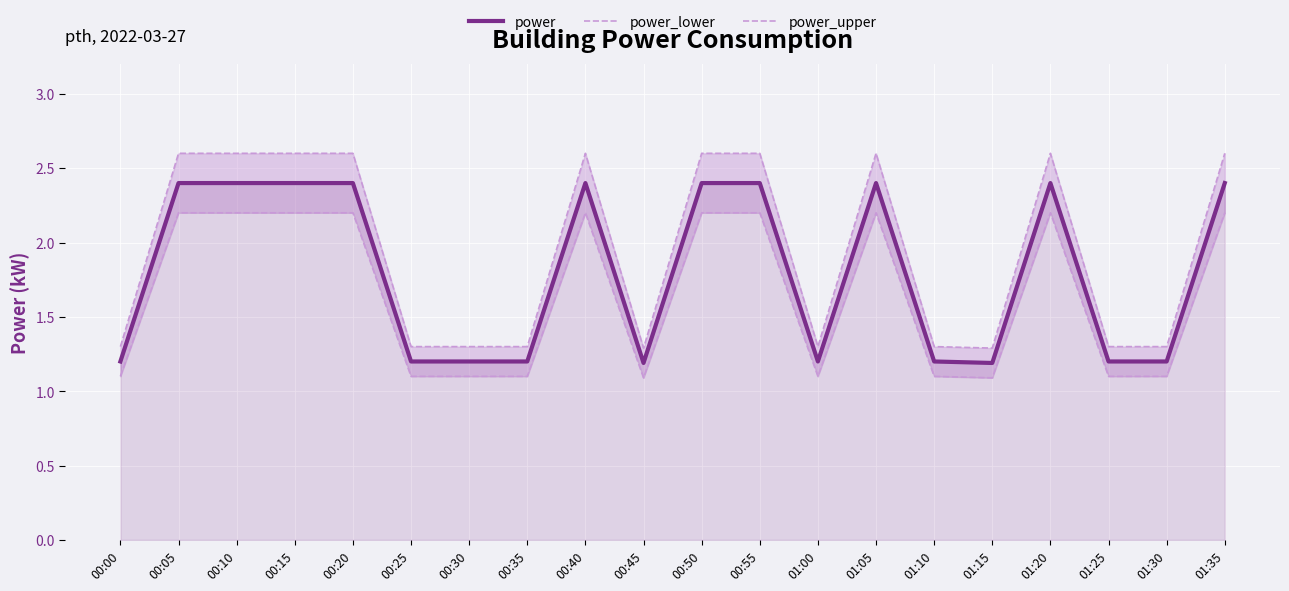

What is the difference between the highest and lowest values at 01:20?

0.4